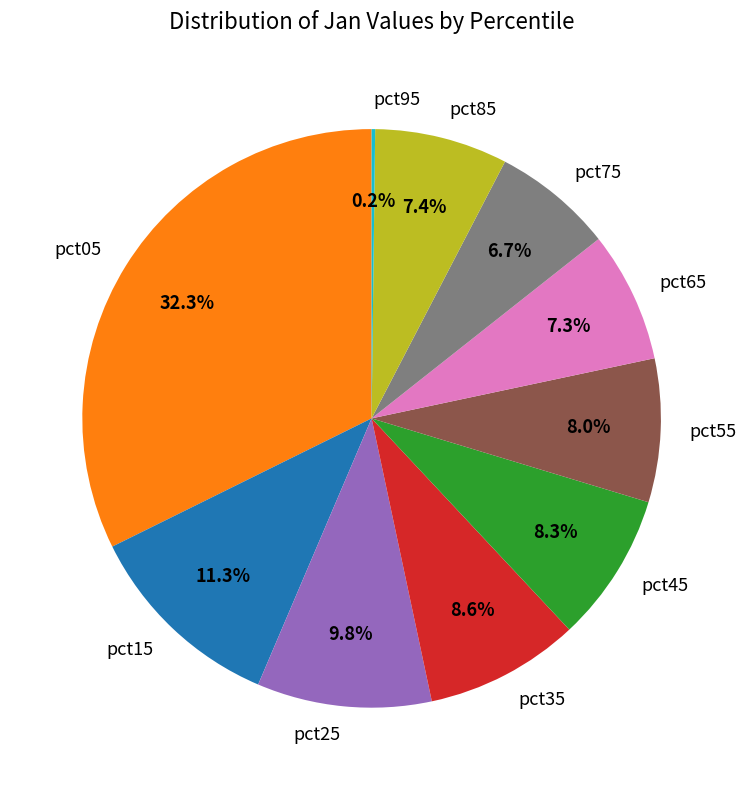

To the nearest percent, what is the average slice percentage?

10%